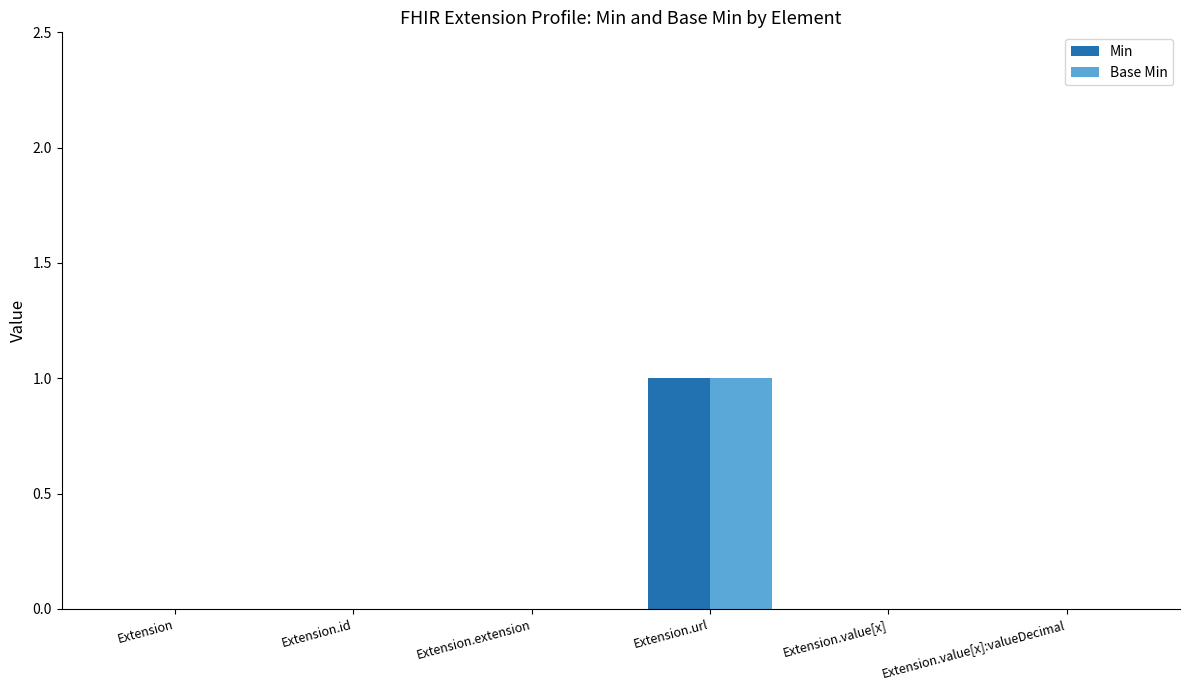

At which category does the chart reach its peak across all series?

Extension.url